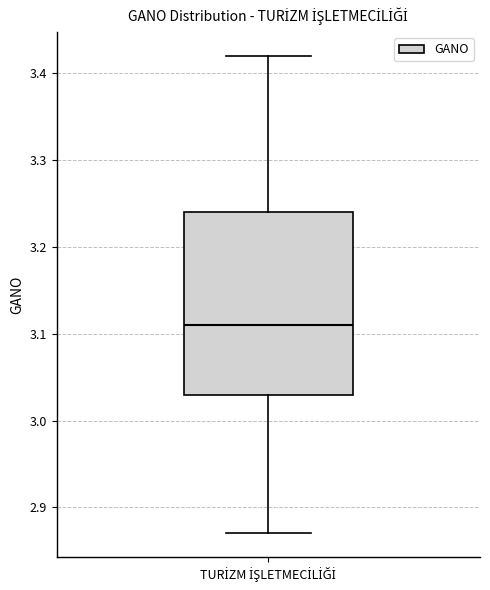

Where is the lower edge of the box for TURİZM İŞLETMECİLİĞİ on the y-axis? The values are not printed on the chart, so give them approximately, as read against the axis.

3.03